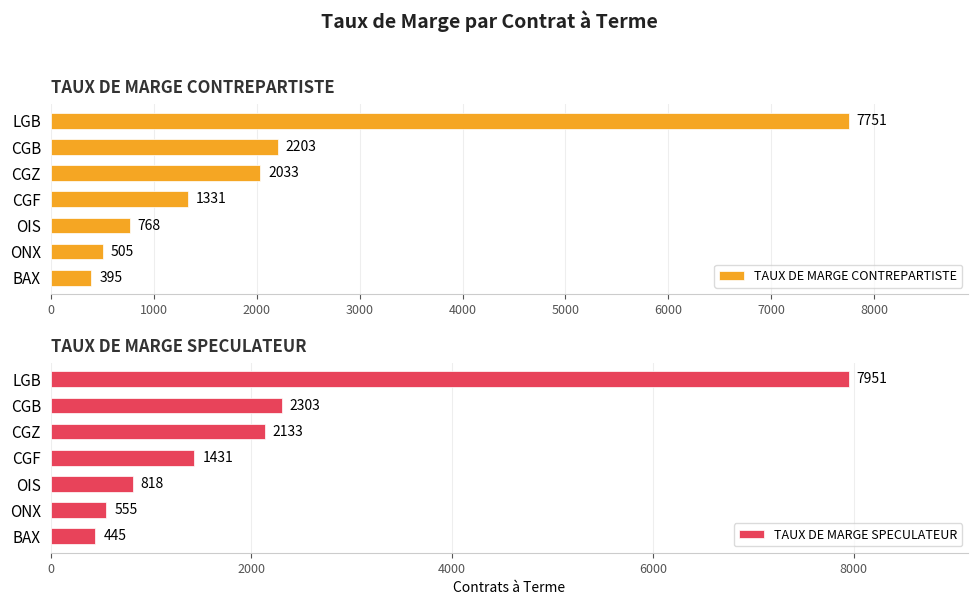

How many bars are there in total?

14